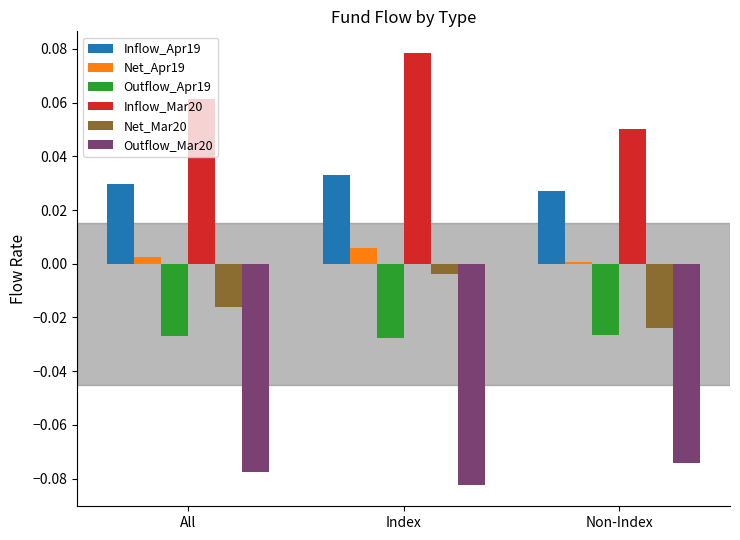

What is the label of the 2nd bar from the right?

Index